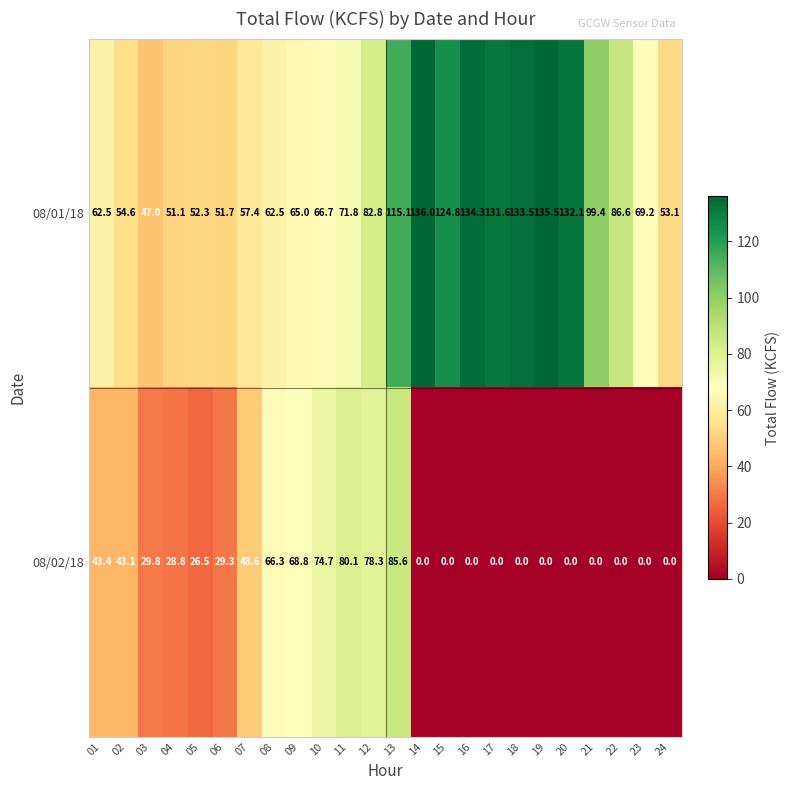

Rank the series by their average value, from lowest to highest.

08/02/18, 08/01/18